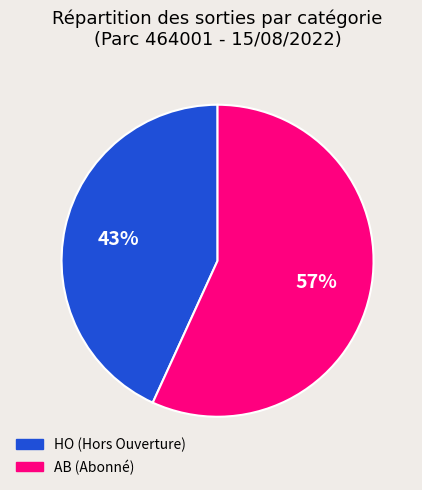

Which category accounts for the majority?

AB